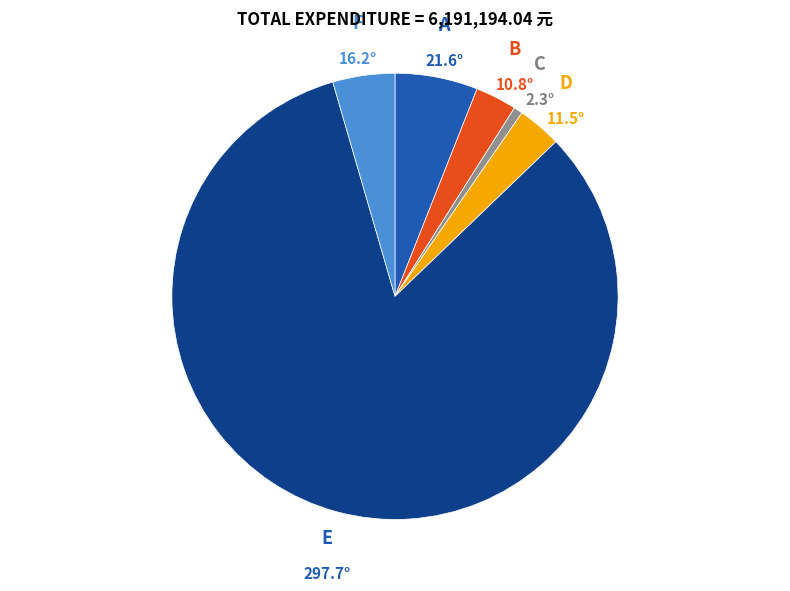

Does any single category account for the majority?

Yes